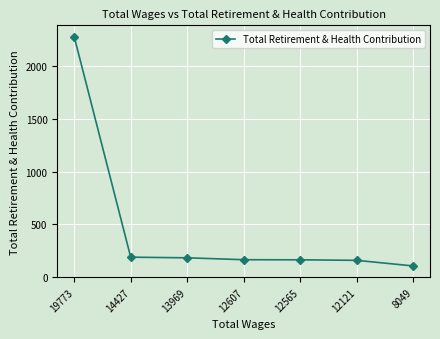

True or false: the data shows 158 at 12121.

True